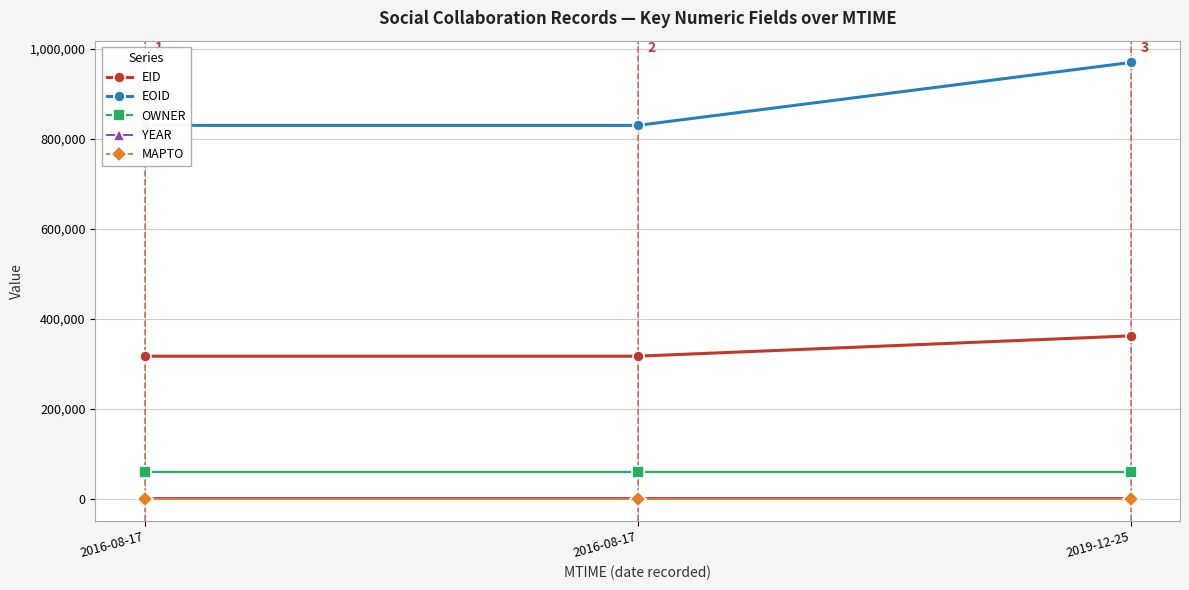

What are all the series names shown in the legend?

EID, EOID, OWNER, YEAR, MAPTO